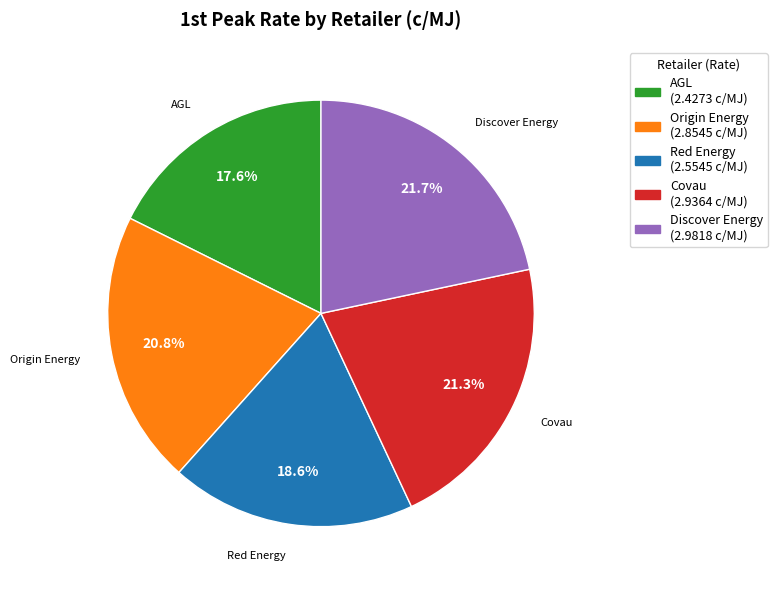

What is the smallest slice in the pie chart?

AGL